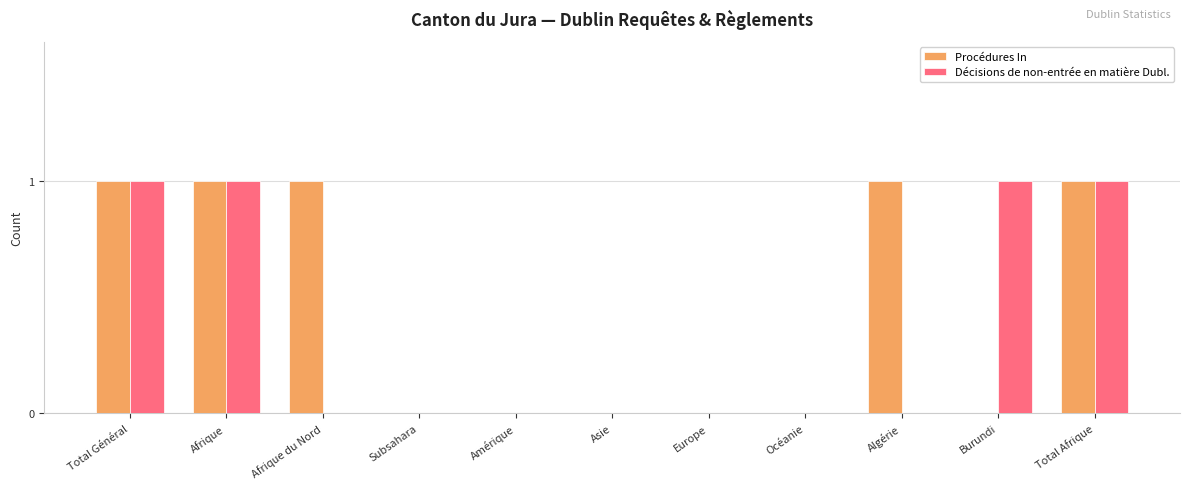

Reading right to left, list all the values displayed in this chart.

Procédures In: 1	0	1	0	0	0	0	0	1	1	1
Décisions de non-entrée en matière Dubl.: 1	1	0	0	0	0	0	0	0	1	1